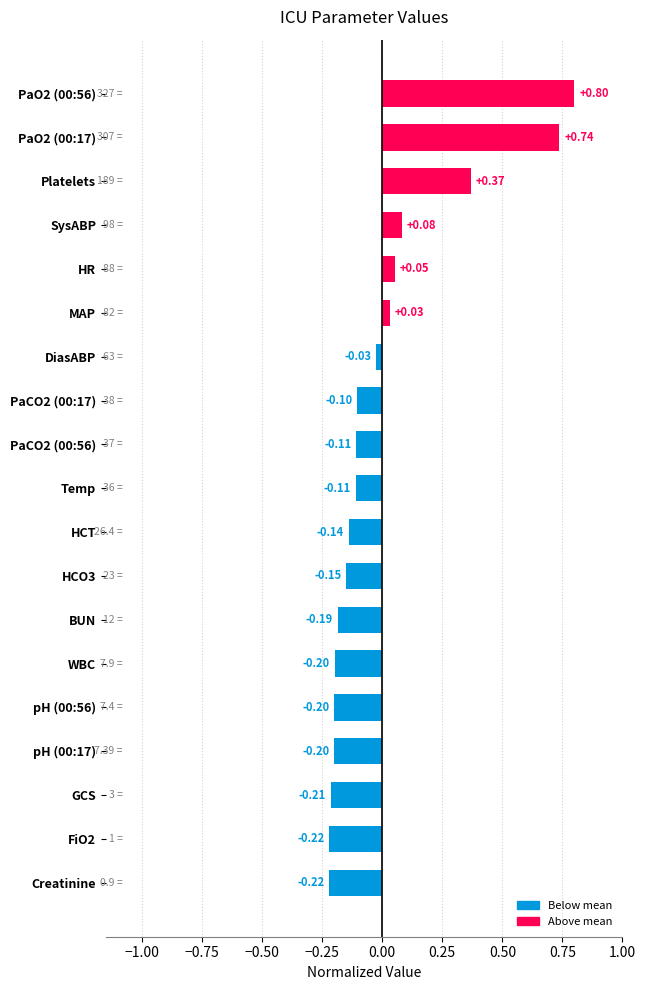

Which has a higher value, pH (00:17) or PaCO2 (00:56)?

PaCO2 (00:56)